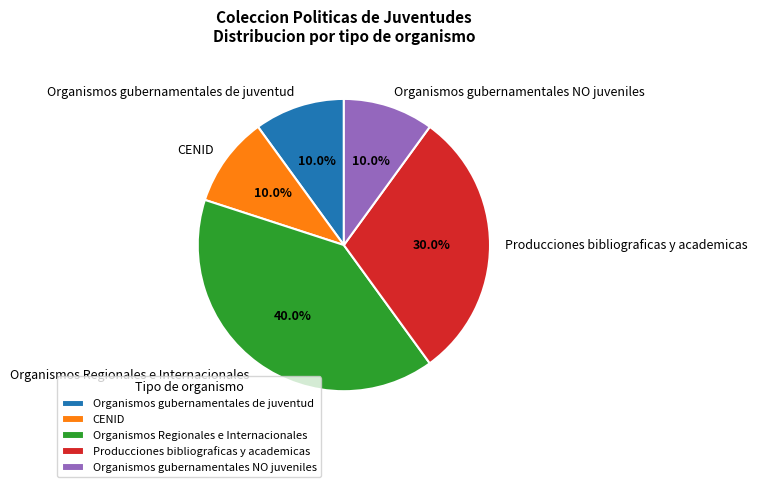

Is there a majority slice in this chart?

No